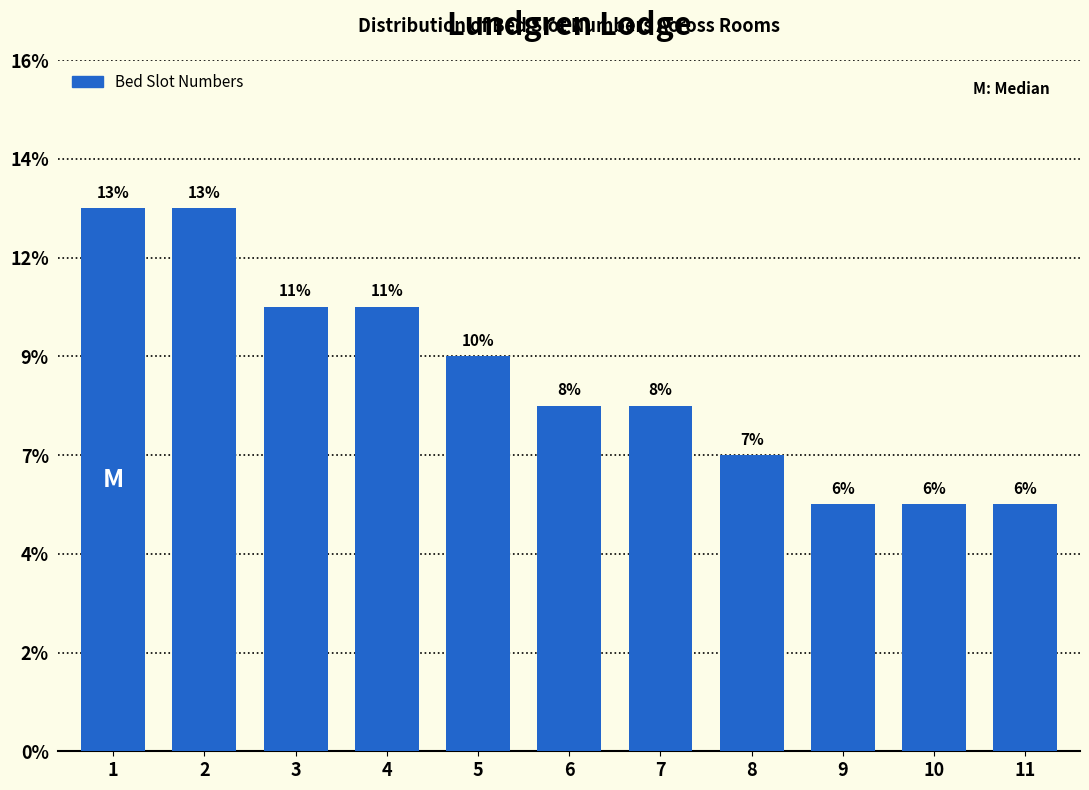

Are the bars horizontal?

No